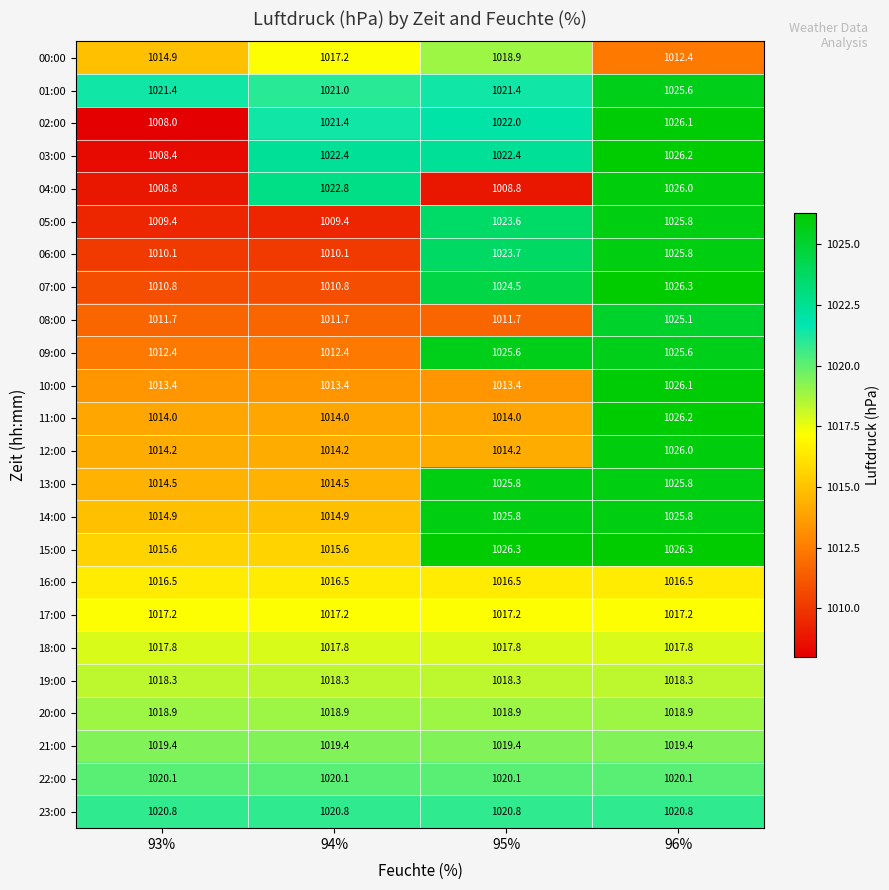

What is the spread (max minus min) of values at 93%?

13.4